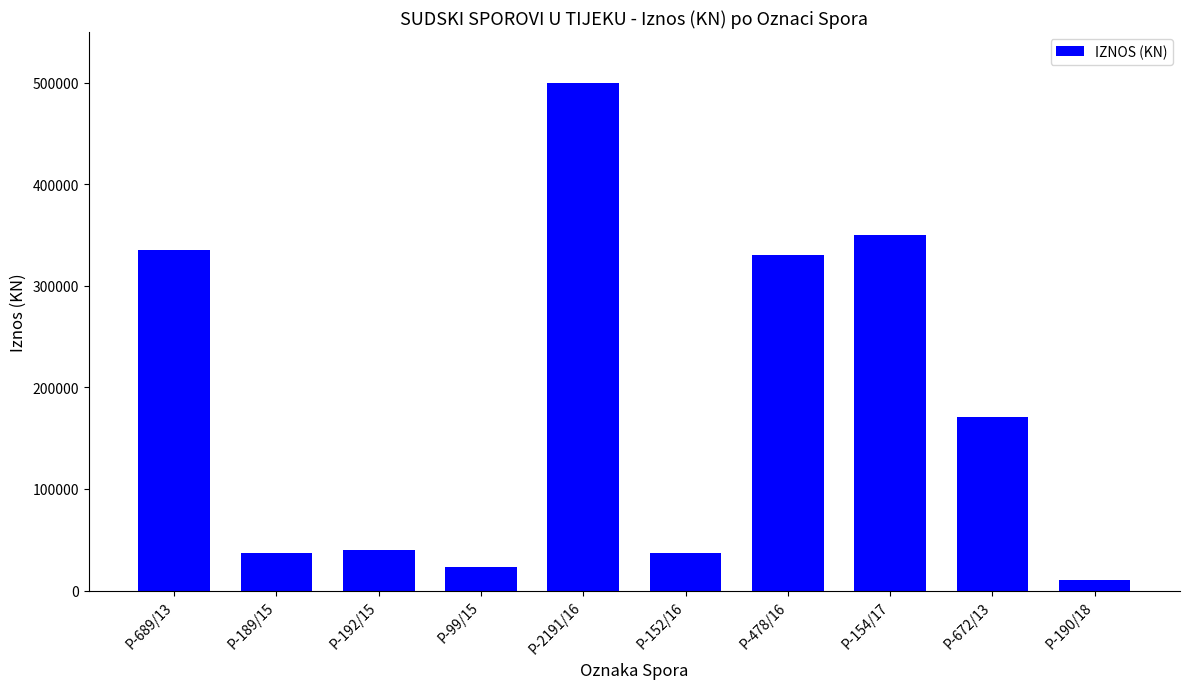

Between P-672/13 and P-689/13, which is larger?

P-689/13